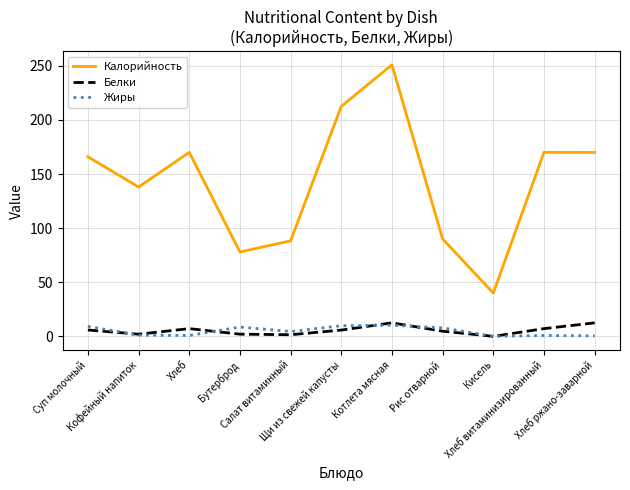

What is the maximum value for Белки?

12.5